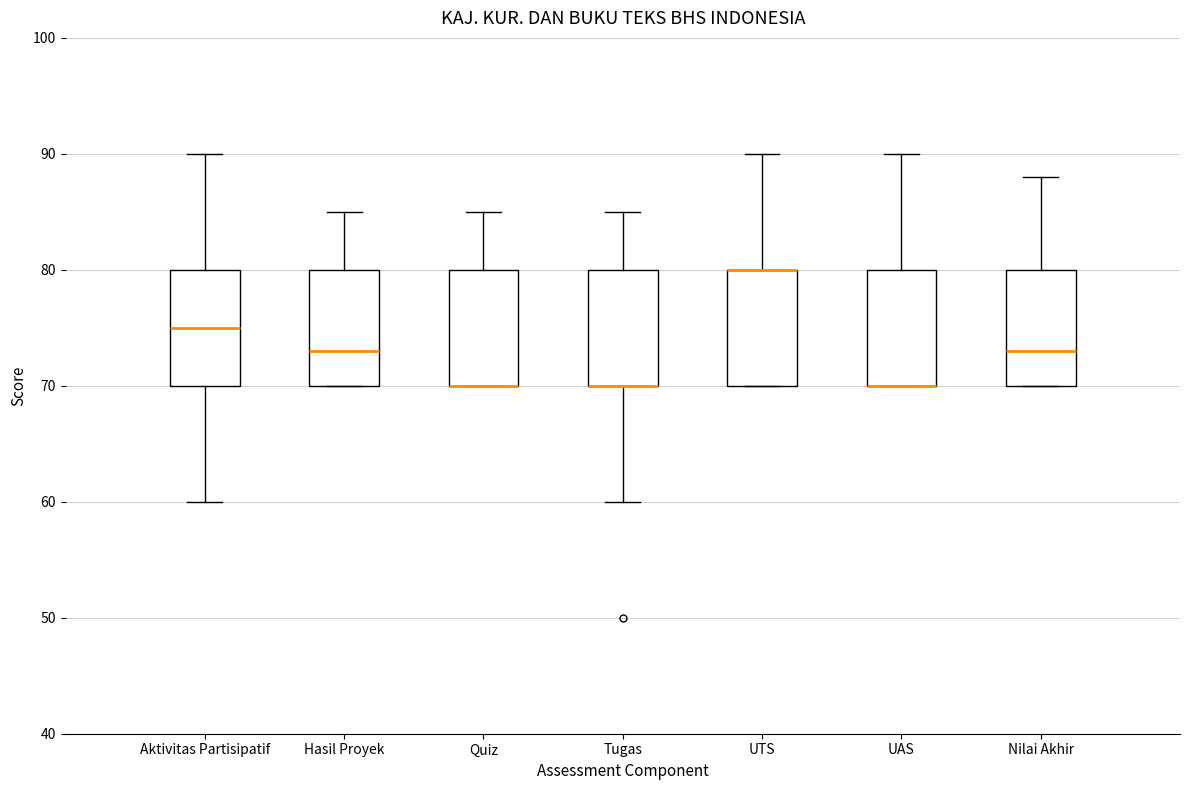

Where does the median line of the box for Hasil Proyek sit on the y-axis? The values are not printed on the chart, so give them approximately, as read against the axis.

73